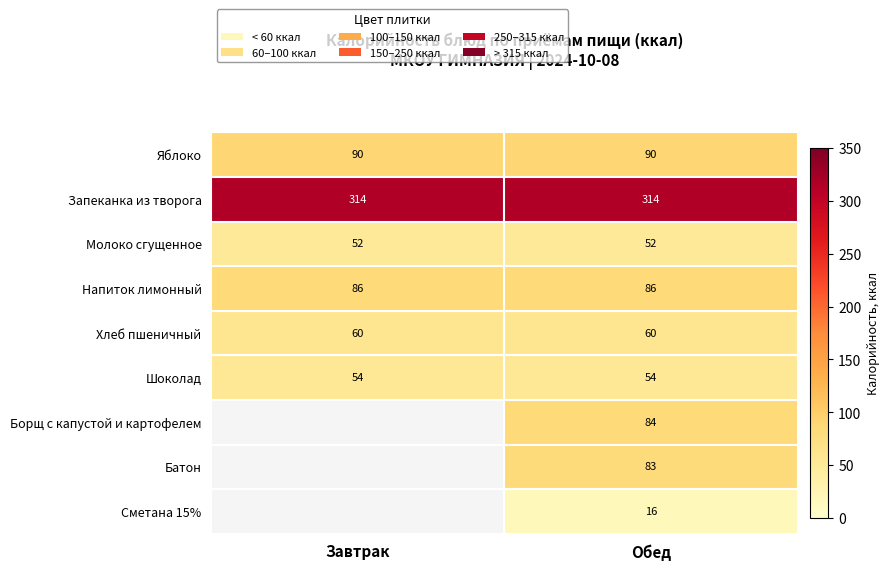

At Обед, list the series in order from smallest to largest.

Сметана 15%, Молоко сгущенное, Шоколад, Хлеб пшеничный, Батон, Борщ с капустой и картофелем, Напиток лимонный, Яблоко, Запеканка из творога